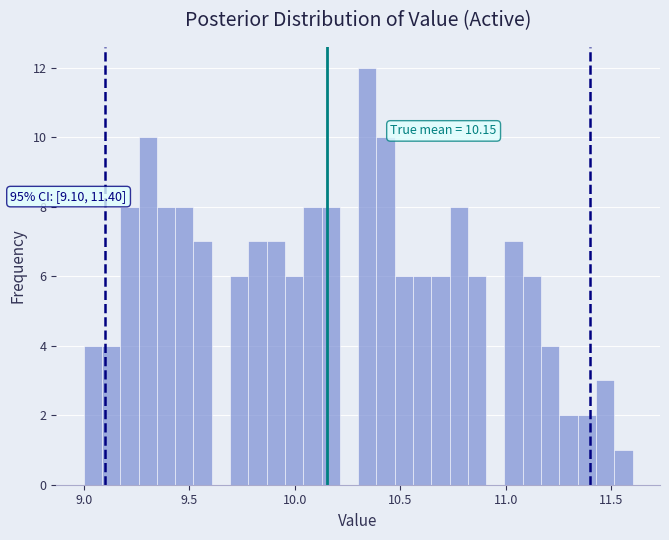

Read against the x-axis, roughly where is the centre of the tallest bar?

10.35